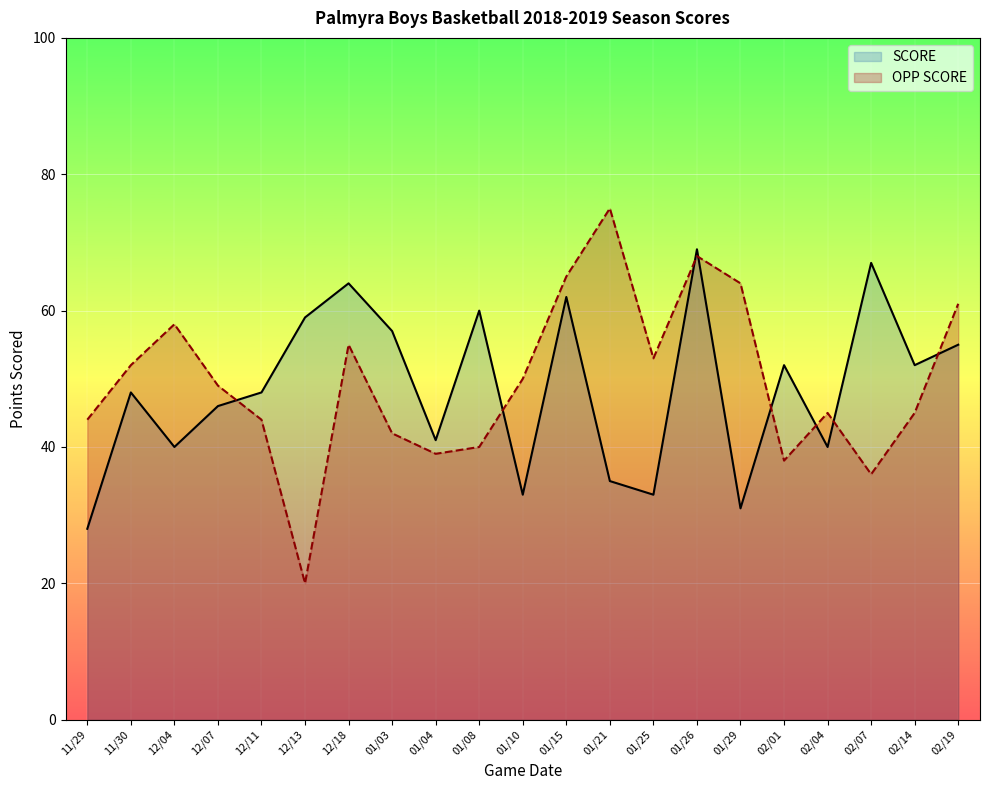

Which series ends up on top after the final intersection of SCORE and OPP SCORE?

OPP SCORE